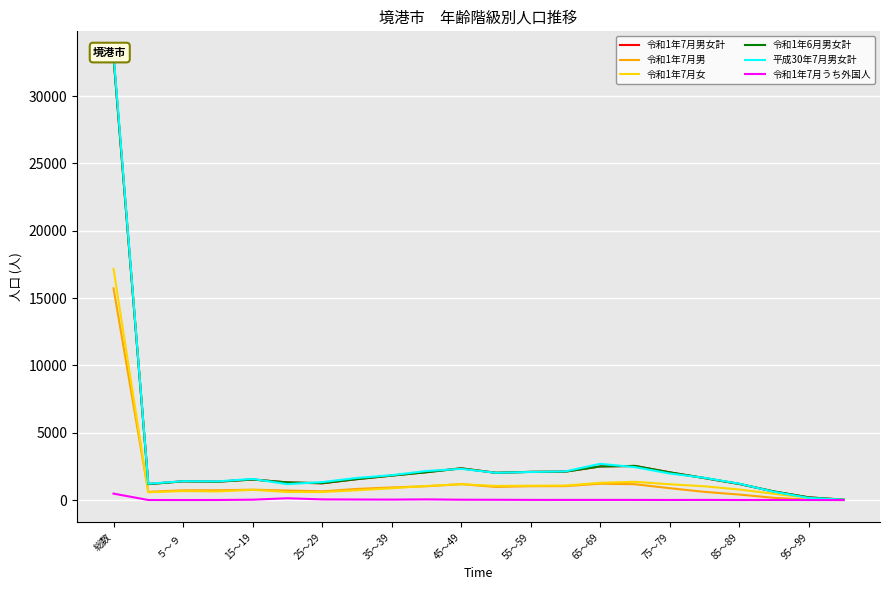

The 令和1年7月女 series shows 783 at 85～89. True or false?

True